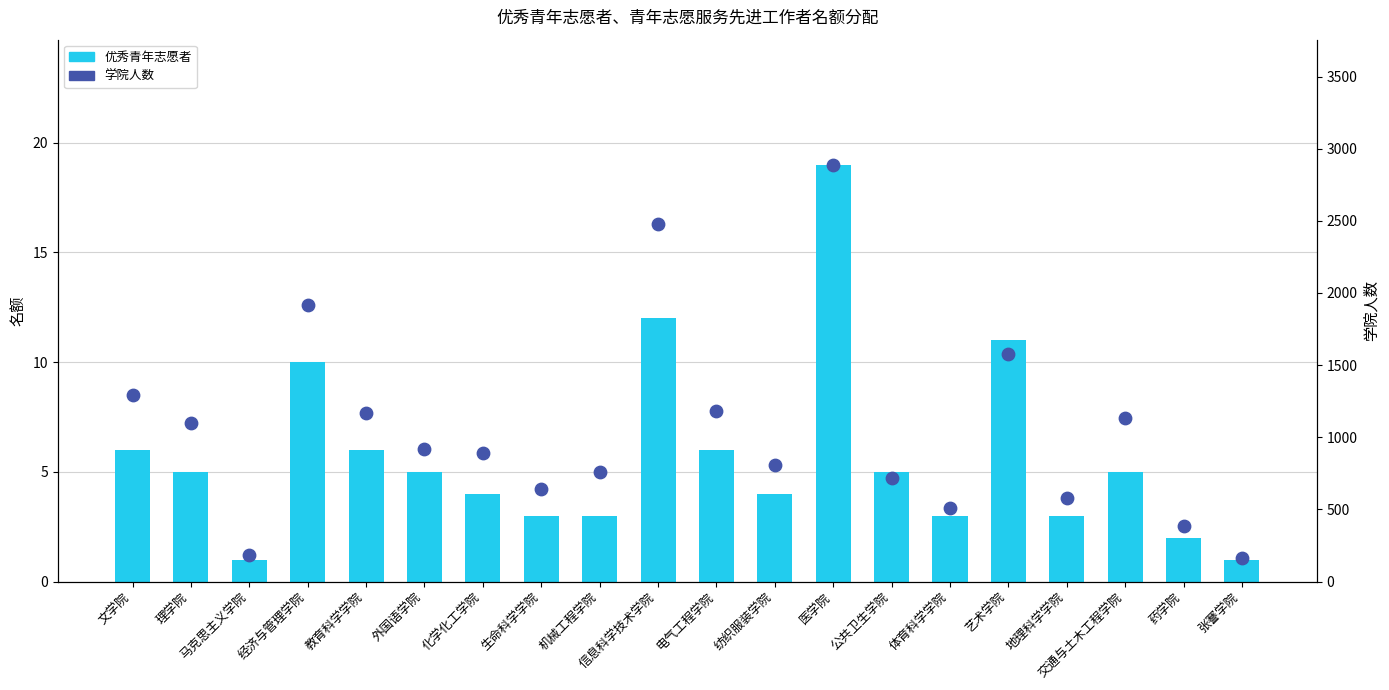

At which category is the sum across all series the highest?

医学院